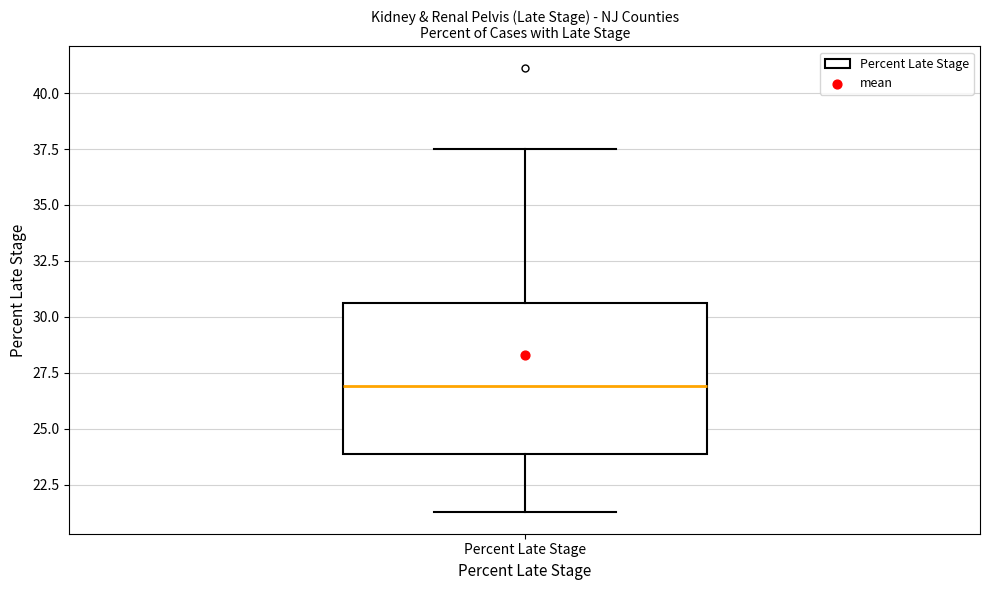

Transcribe this box plot: give where the median line is, the range the box spans, and where the two whiskers end, as read against the y-axis. The values are not printed on the chart, so give them approximately, as read against the axis.

median 27.0, box 24.0 to 30.5, whiskers 21.5 to 37.5